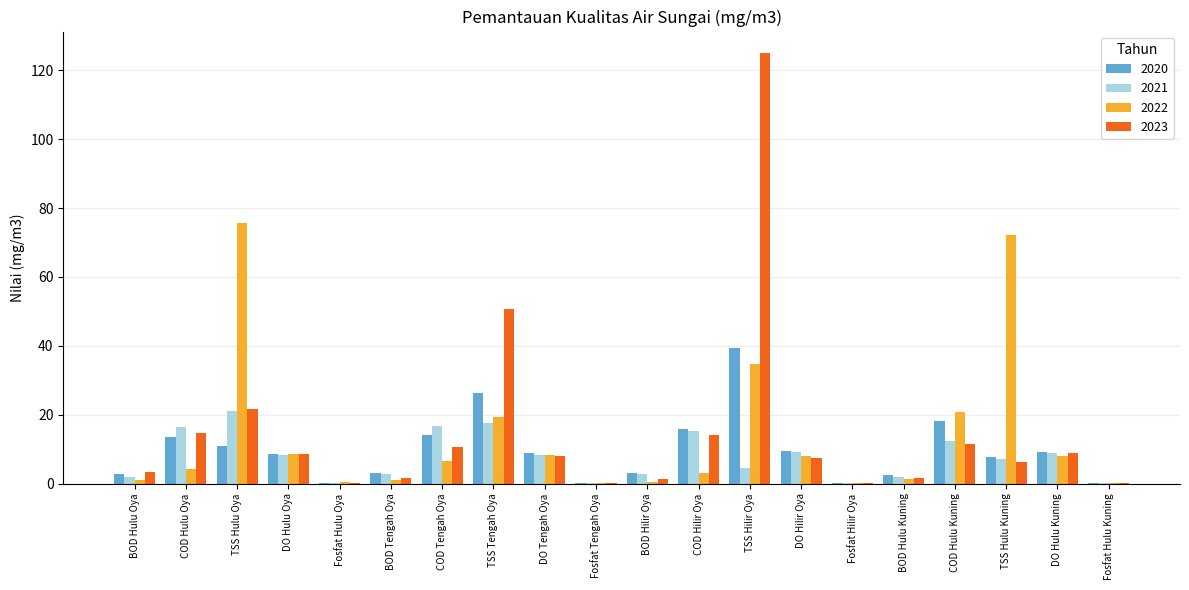

Which category has the highest value across all series?

TSS Hilir Oya